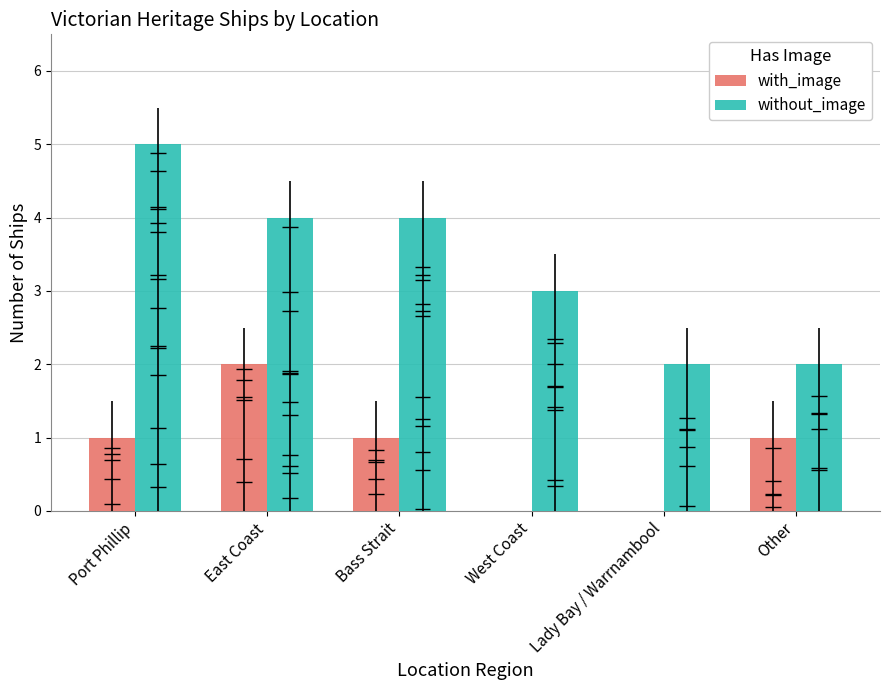

How many data points does each series have?

6